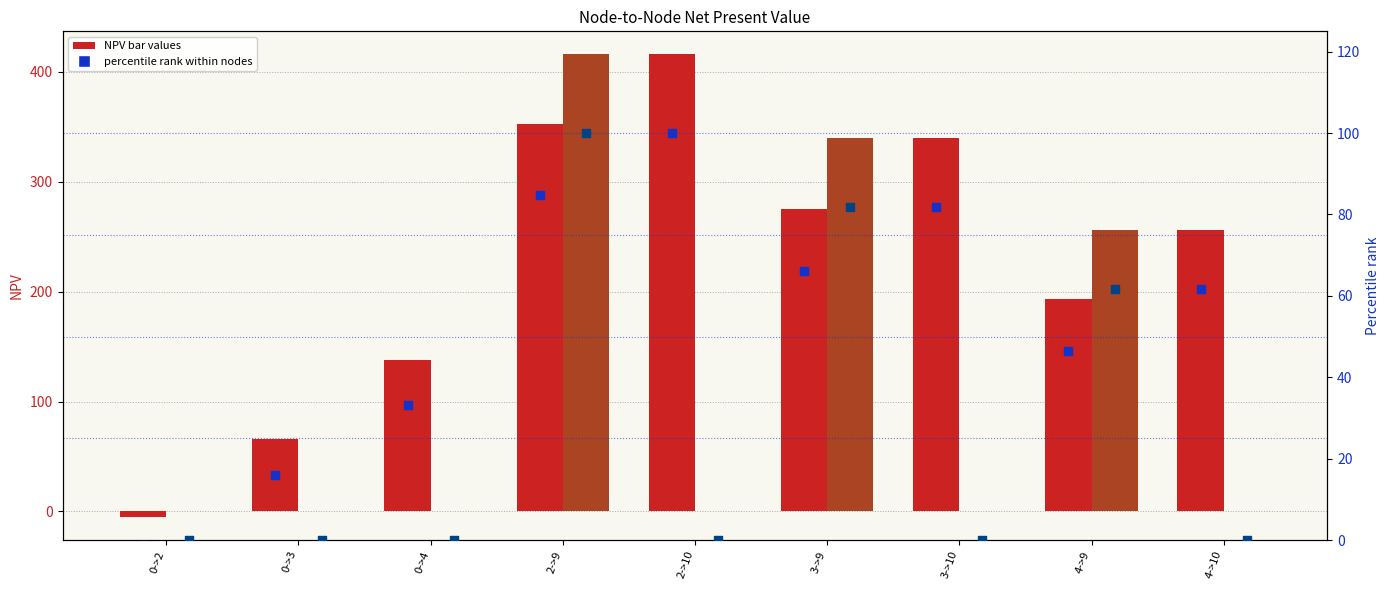

Which series contains the lowest Y value?

NPV to Node 9